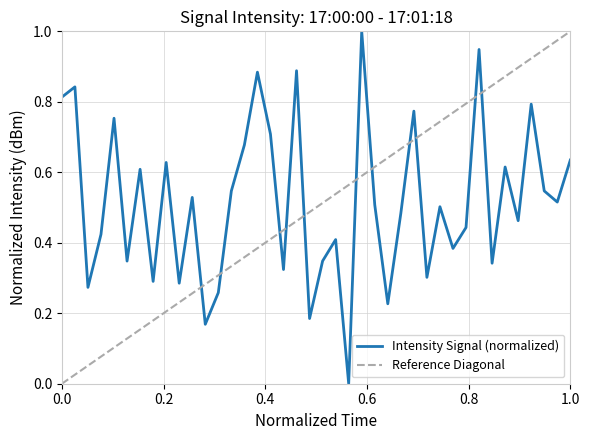

How many values are above zero?

39